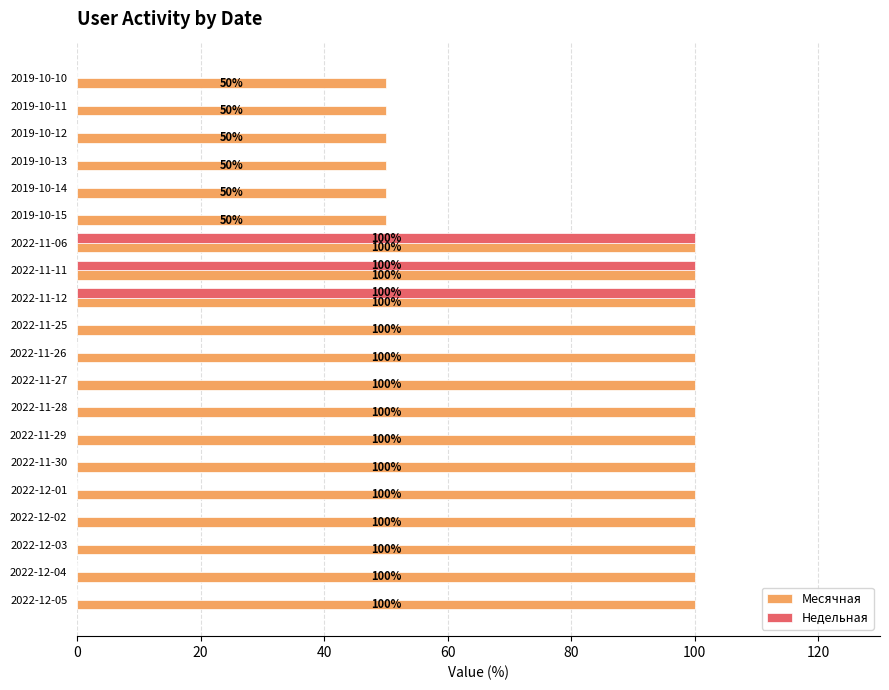

Is it true that Месячная equals 71 at 2019-10-10?

False